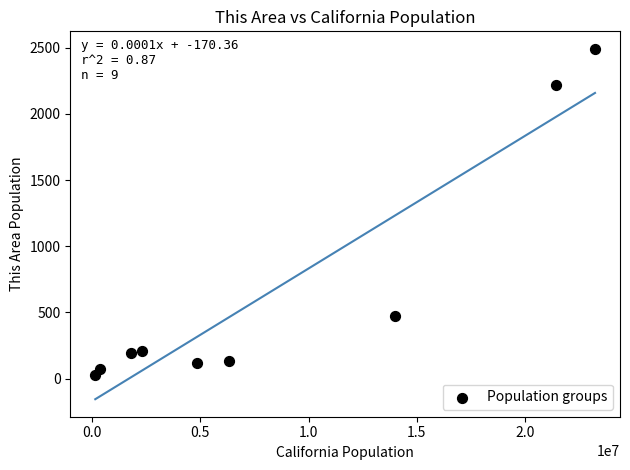

What Y value in the scatter plot is closest to 1259?

475